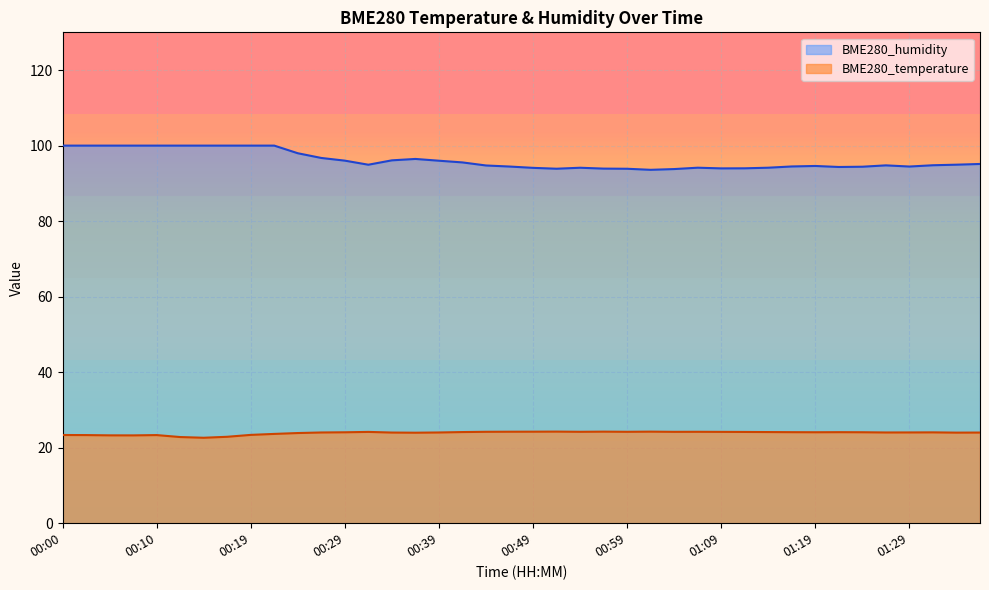

Reading right to left, extract all data points from this chart.

BME280_temperature: 24.0	24.0	24.1	24.0	24.0	24.1	24.1	24.1	24.1	24.1	24.2	24.2	24.2	24.2	24.2	24.2	24.2	24.2	24.3	24.2	24.2	24.2	24.1	24.0	24.0	24.0	24.2	24.1	24.0	23.9	23.6	23.4	22.9	22.6	22.8	23.3	23.3	23.3	23.3	23.4
BME280_humidity: 95.1	95.0	94.8	94.5	94.8	94.4	94.3	94.6	94.5	94.2	94.0	94.0	94.2	93.8	93.6	93.9	93.9	94.1	93.9	94.1	94.5	94.7	95.5	96.0	96.5	96.1	94.9	96.0	96.7	98.0	100.0	100.0	100.0	100.0	100.0	100.0	100.0	100.0	100.0	100.0